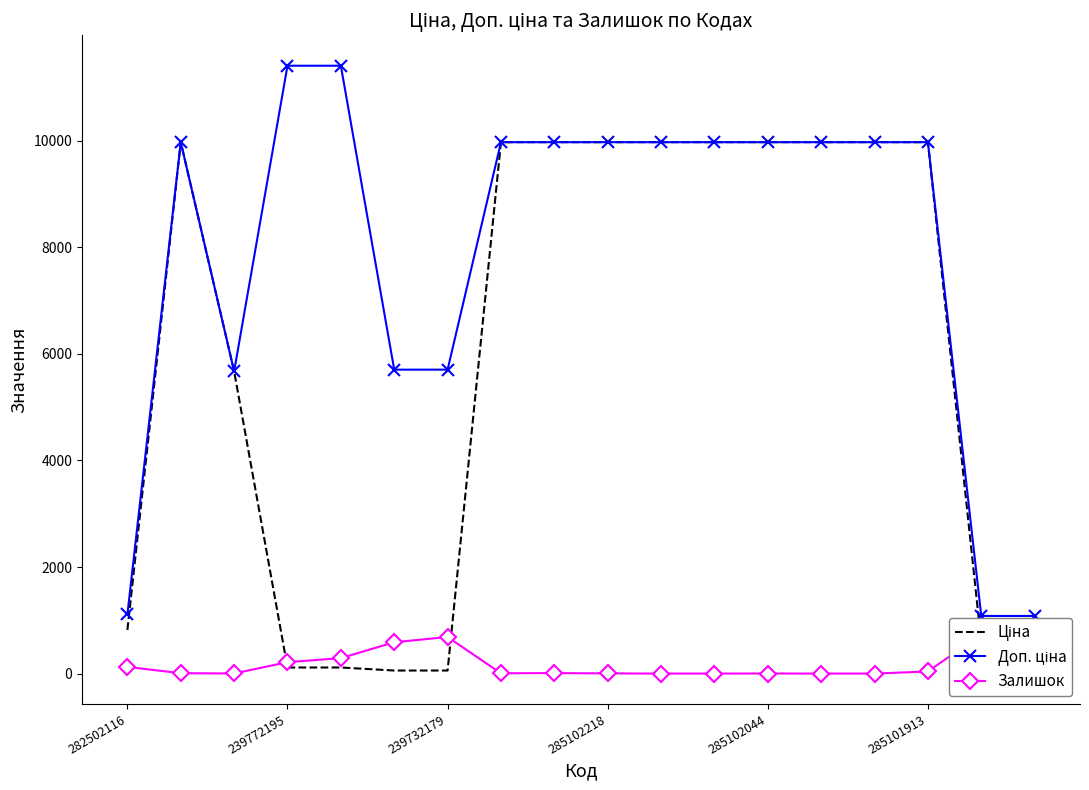

True or false: Ціна and Доп. ціна cross at least once.

False